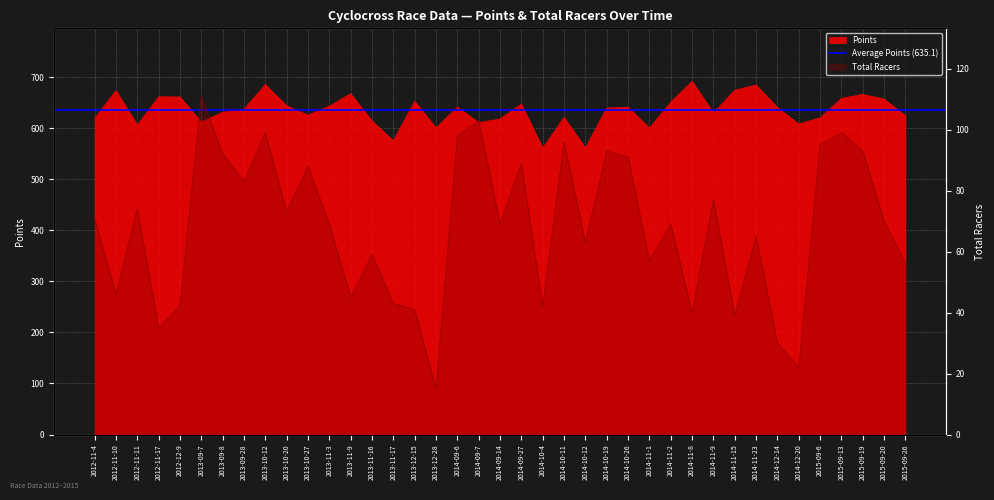

Reading right to left, list all the values displayed in this chart.

Points: 2015-09-26=624.6	2015-09-20=657.1	2015-09-19=666.5	2015-09-13=658.7	2015-09-6=620.5	2014-12-20=608.5	2014-12-14=640.7	2014-11-23=684.9	2014-11-15=674.7	2014-11-9=630.0	2014-11-8=692.1	2014-11-2=651.1	2014-11-1=600.6	2014-10-26=641.4	2014-10-19=639.9	2014-10-12=561.4	2014-10-11=621.5	2014-10-4=561.1	2014-09-27=647.5	2014-09-14=618.3	2014-09-7=611.2	2014-09-6=641.5	2013-12-28=600.8	2013-12-15=653.2	2013-11-17=575.5	2013-11-16=614.5	2013-11-9=667.9	2013-11-3=643.5	2013-10-27=625.8	2013-10-20=644.1	2013-10-12=685.7	2013-09-28=637.4	2013-09-8=631.6	2013-09-7=612.2	2012-12-9=661.6	2012-11-17=661.8	2012-11-11=606.3	2012-11-10=673.8	2012-11-4=619.3
Total Racers: 2015-09-26=56.0	2015-09-20=70.0	2015-09-19=93.0	2015-09-13=99.0	2015-09-6=95.0	2014-12-20=22.0	2014-12-14=30.0	2014-11-23=65.0	2014-11-15=39.0	2014-11-9=77.0	2014-11-8=40.0	2014-11-2=69.0	2014-11-1=57.0	2014-10-26=91.0	2014-10-19=93.0	2014-10-12=63.0	2014-10-11=96.0	2014-10-4=42.0	2014-09-27=89.0	2014-09-14=69.0	2014-09-7=103.0	2014-09-6=98.0	2013-12-28=15.0	2013-12-15=41.0	2013-11-17=43.0	2013-11-16=59.0	2013-11-9=45.0	2013-11-3=69.0	2013-10-27=88.0	2013-10-20=73.0	2013-10-12=99.0	2013-09-28=83.0	2013-09-8=92.0	2013-09-7=111.0	2012-12-9=42.0	2012-11-17=35.0	2012-11-11=74.0	2012-11-10=46.0	2012-11-4=71.0